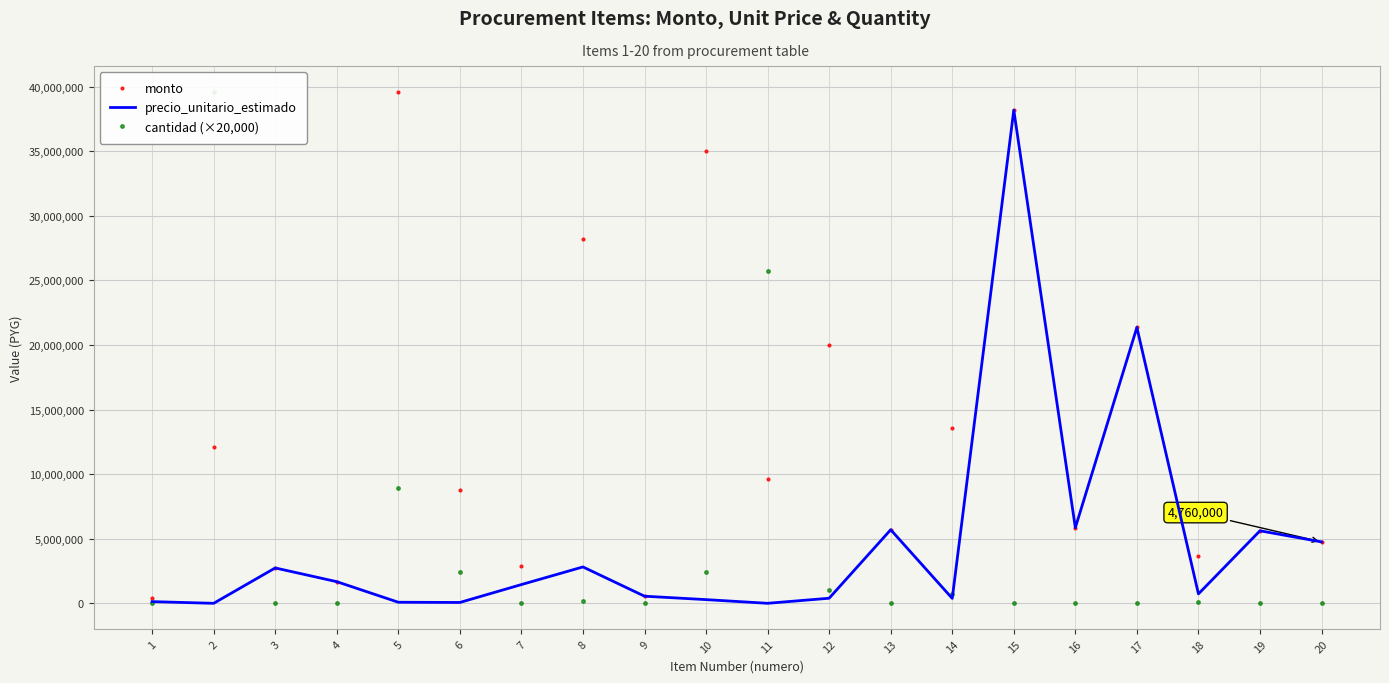

The cantidad (×20,000) series shows 20000 at 19. True or false?

True